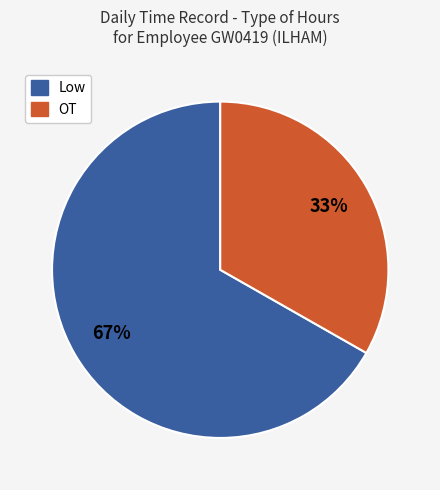

To the nearest percent, what is the combined percentage of Low and OT?

100%